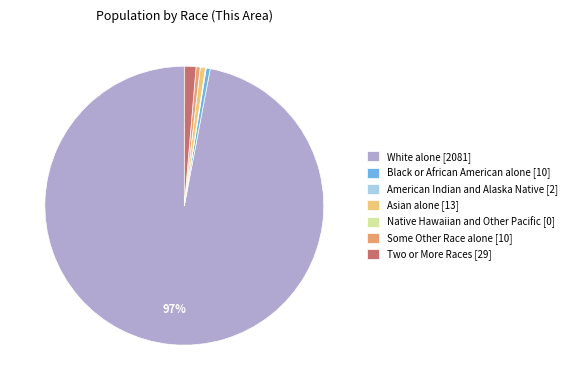

To the nearest percent, what portion does Asian alone represent?

1%